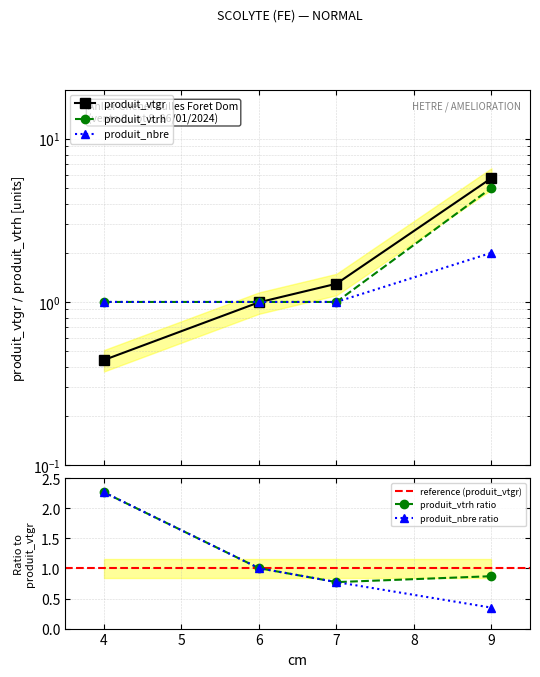

At how many categories does at least one series exceed 2?

1